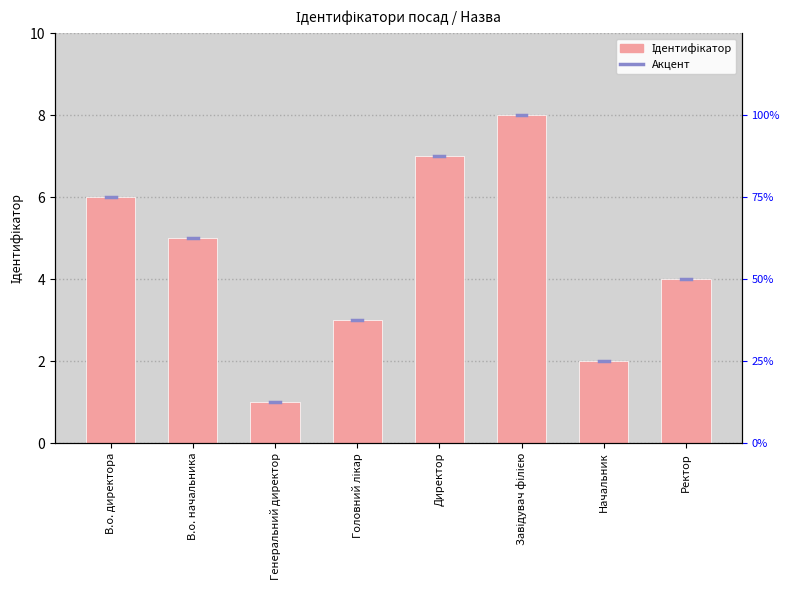

What is the average value?

4